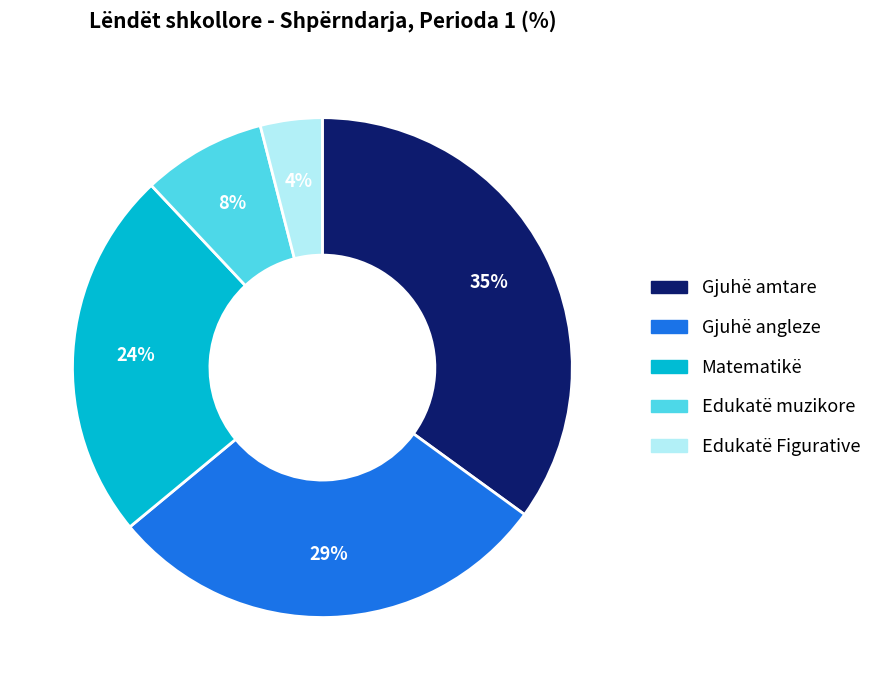

Is Gjuhë angleze the majority of the pie?

No